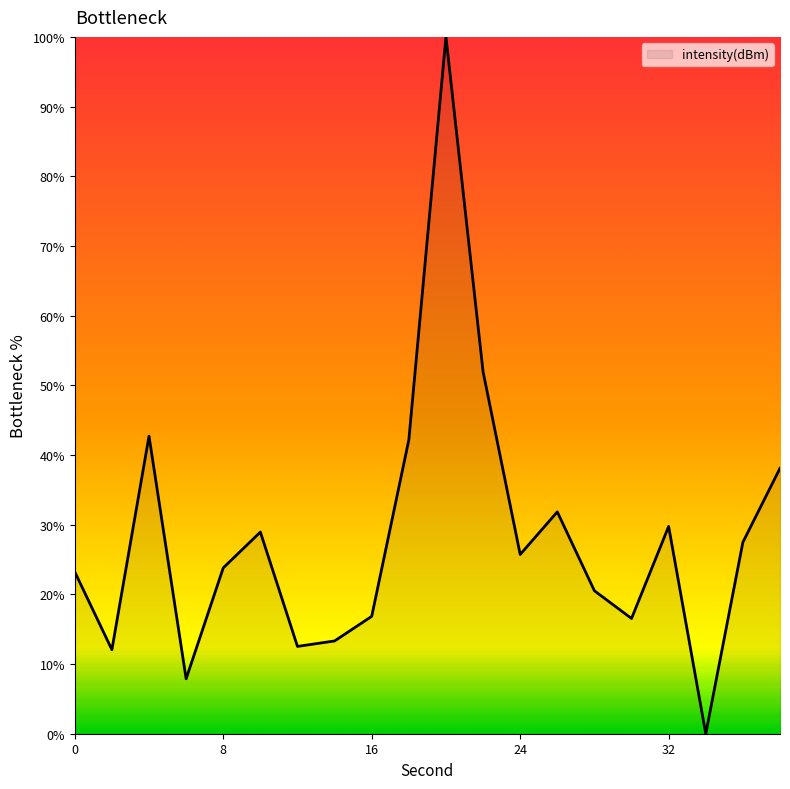

How many lines are shown in the chart?

1